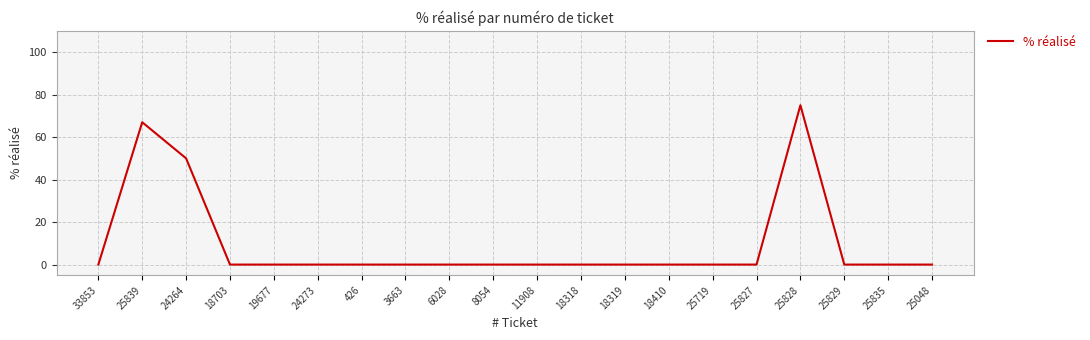

Between 24264 and 18318, which is larger?

24264